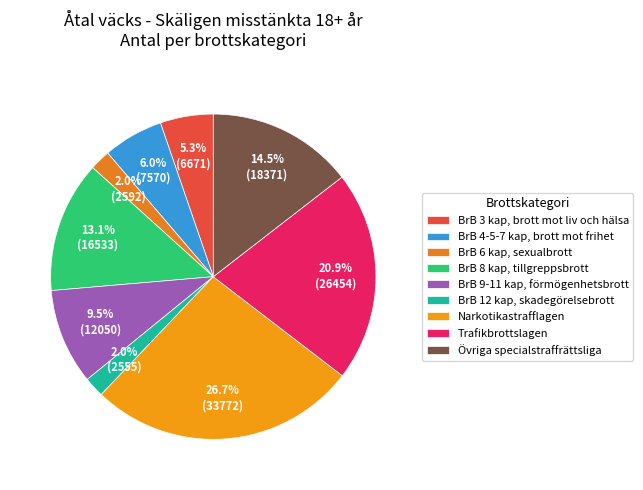

To the nearest percent, what is the difference between the largest and smallest slice percentages?

25%